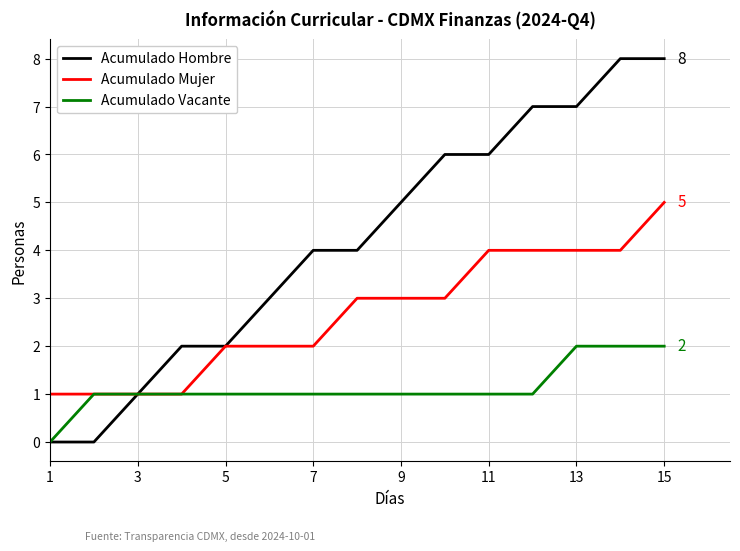

List the series in order of their overall mean, lowest first.

Acumulado Vacante, Acumulado Mujer, Acumulado Hombre